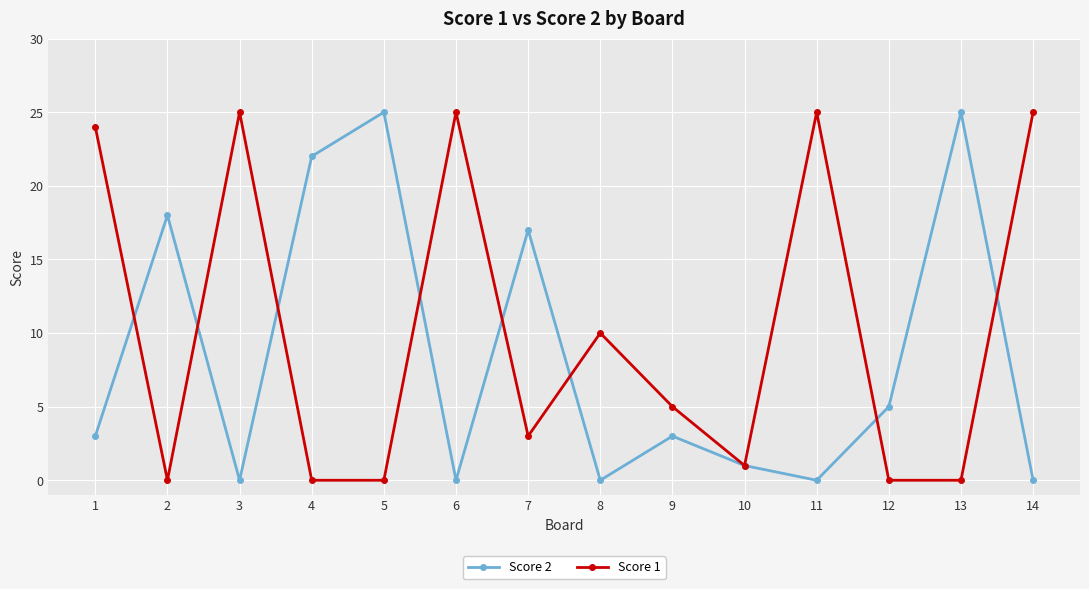

What is the difference between the maximum and minimum values in the Score 2 series?

25